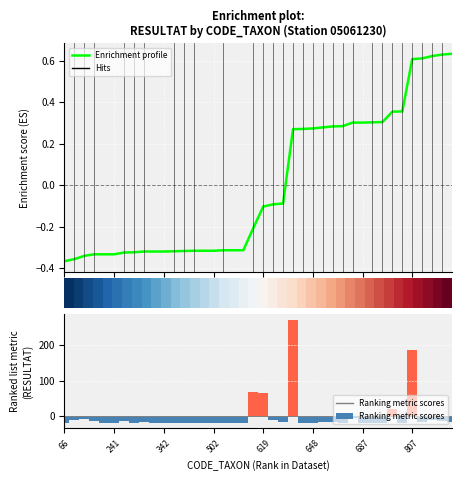

What is the difference between the maximum and second lowest values in the Ranking metric scores series?

293.0